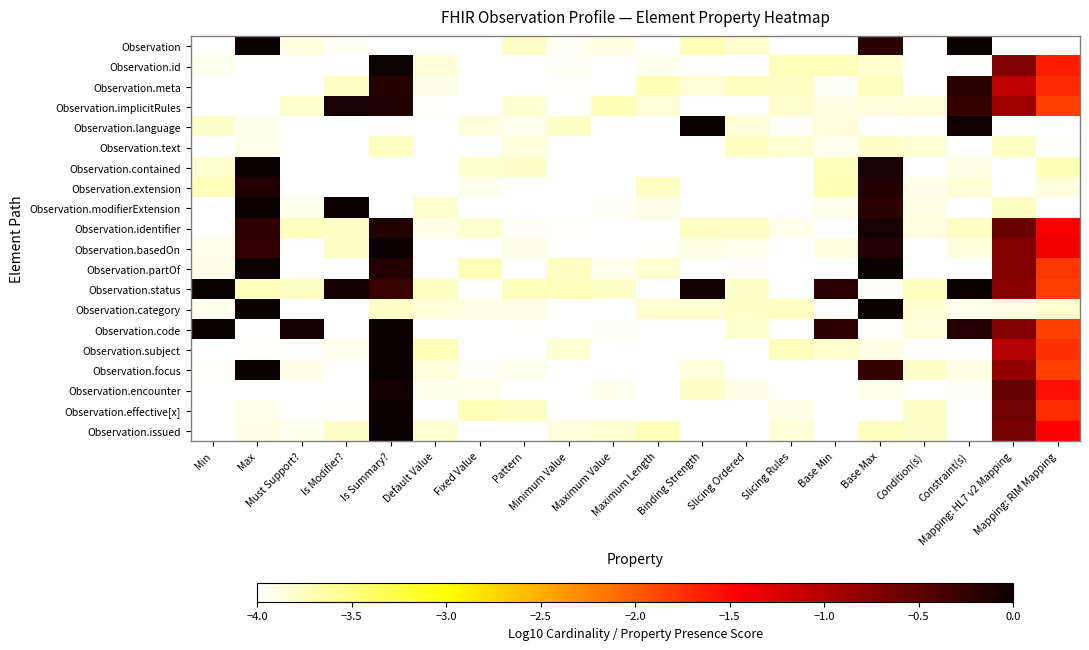

How many categories are shown in the chart?

20